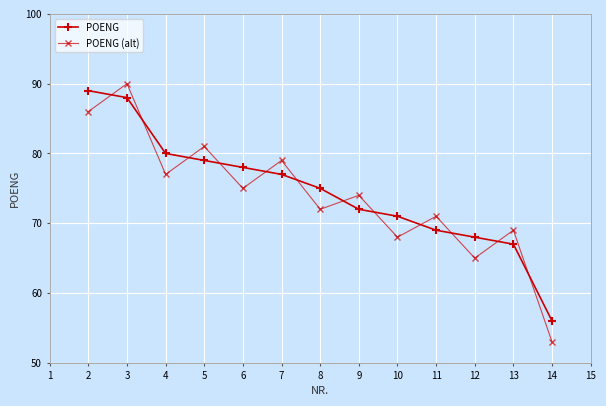

What is the total value across all series at 11?

140